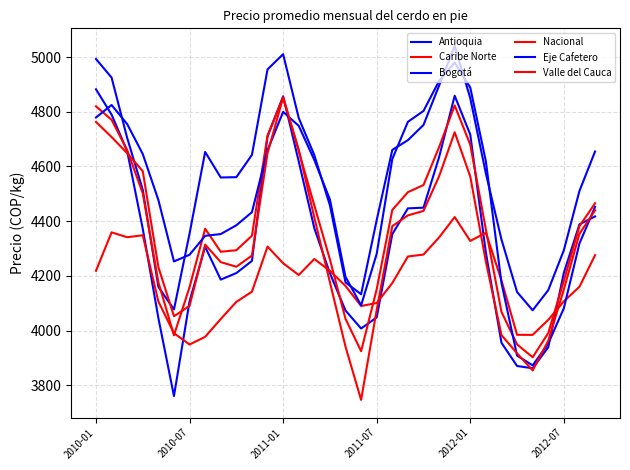

Does the chart have visible grid lines?

Yes